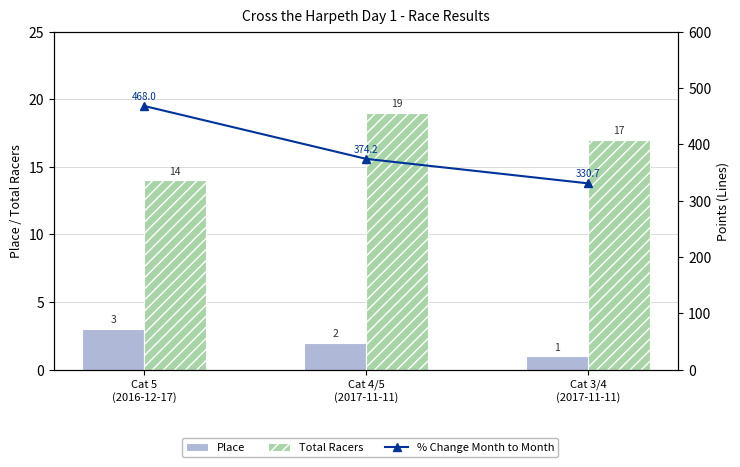

Is it true that Place equals 0.6 at Cat 4/5
(2017-11-11)?

False